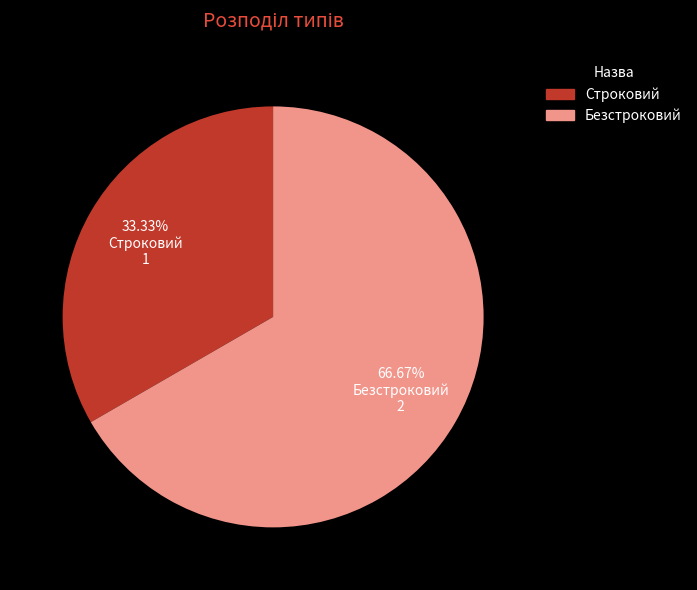

Which category has the biggest portion of the pie?

Безстроковий